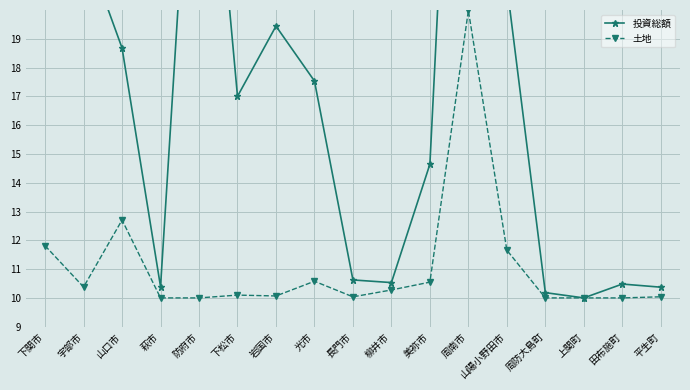

Is it true that 土地 equals 10.0 at 防府市?

True